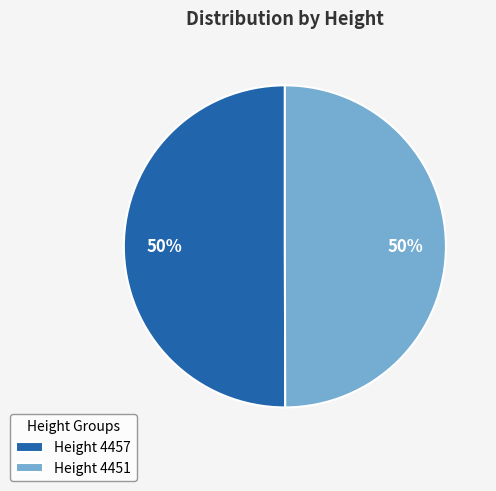

Is it true that Height 4457 is 44% of the pie?

False